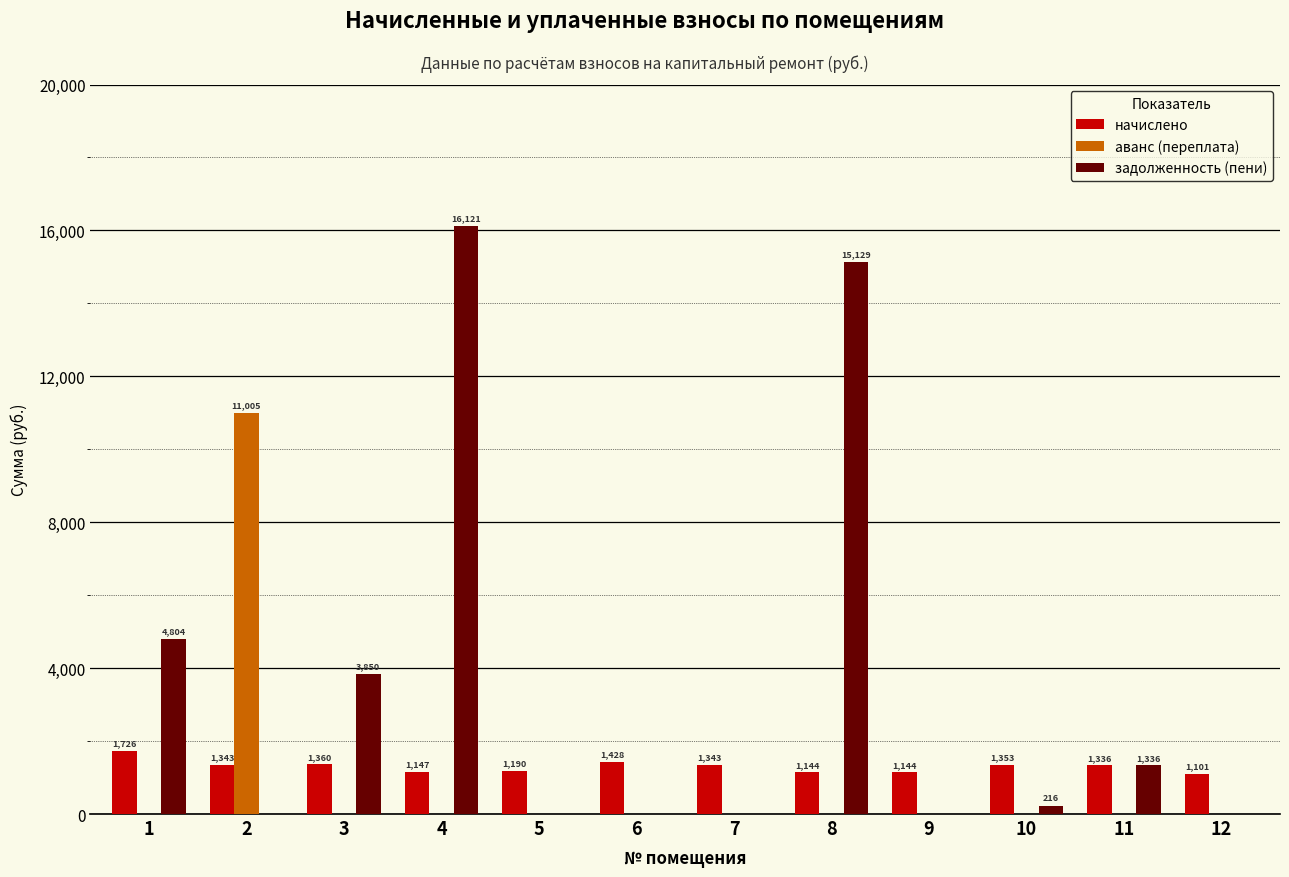

What is the maximum value for задолженность (пени)?

16120.6